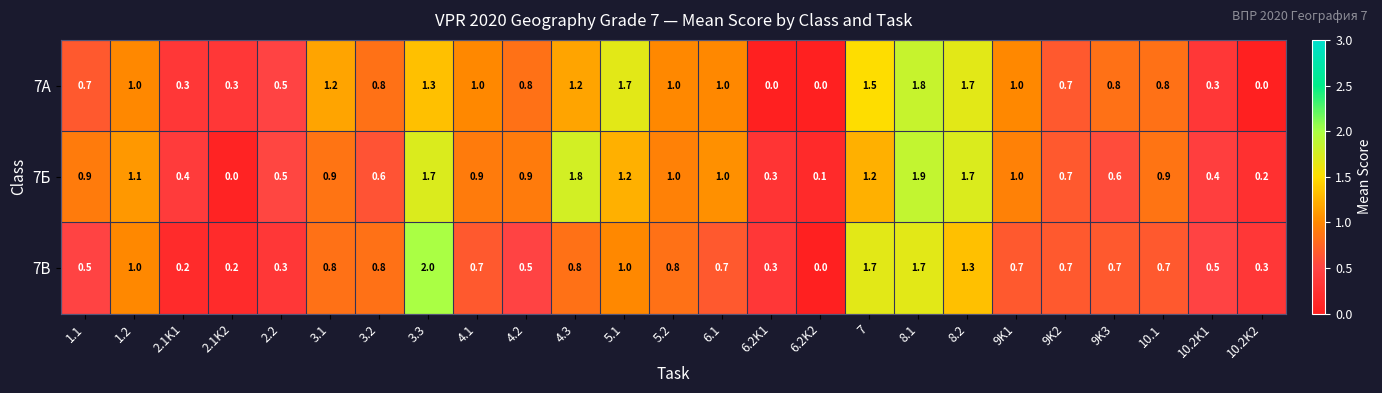

Which series changed the most between 5.2 and 9K1?

7В